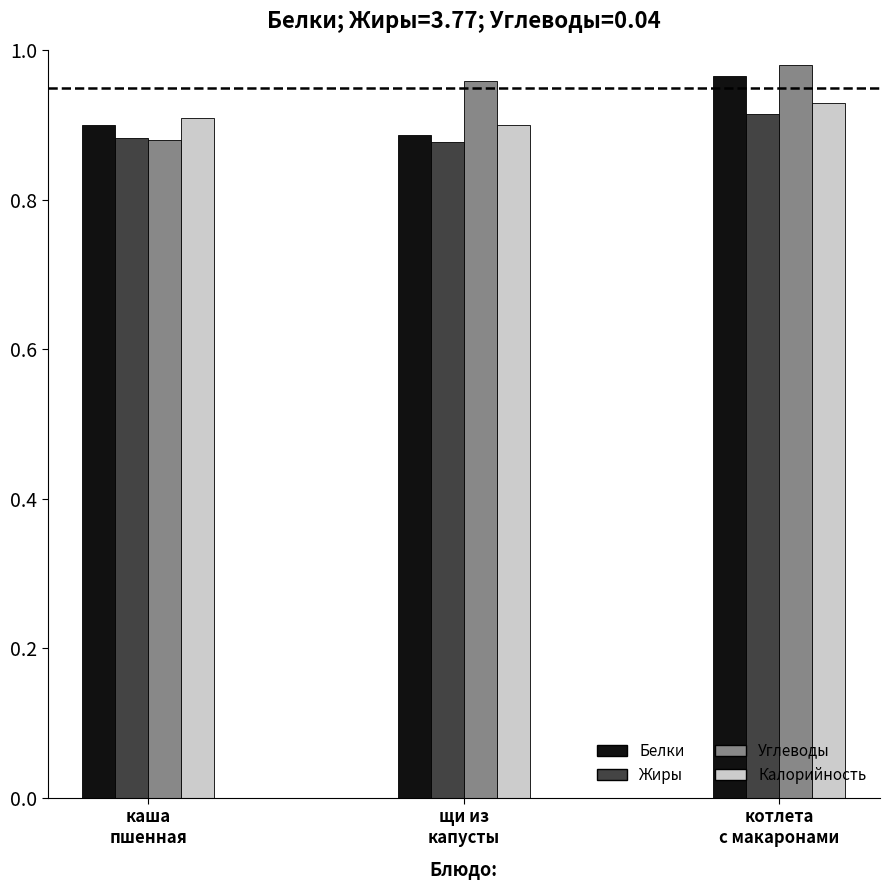

True or false: Жиры has a value of 0.9 at каша
пшенная.

True